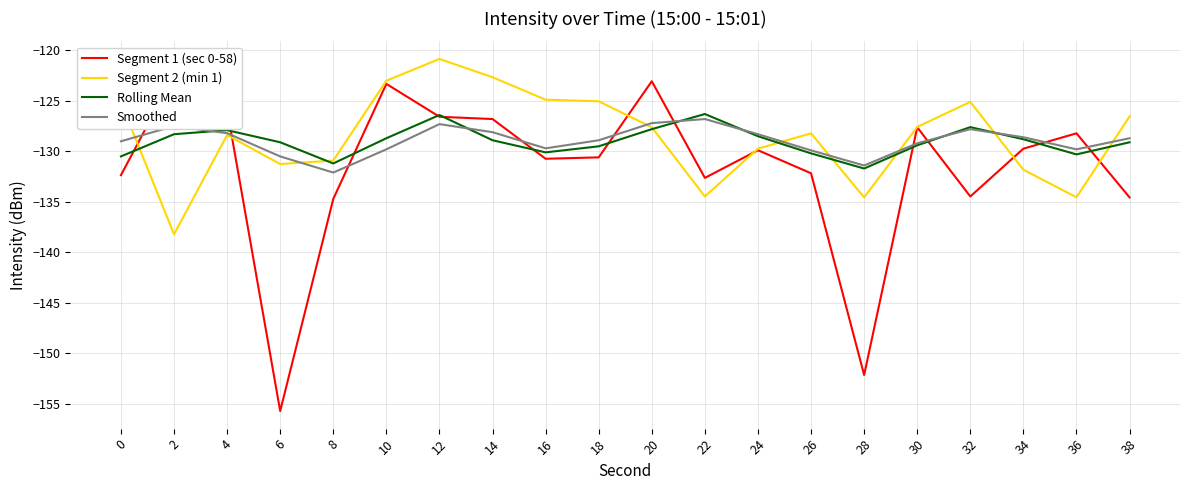

At which category does Segment 2 (min 1) reach its first local valley?

2